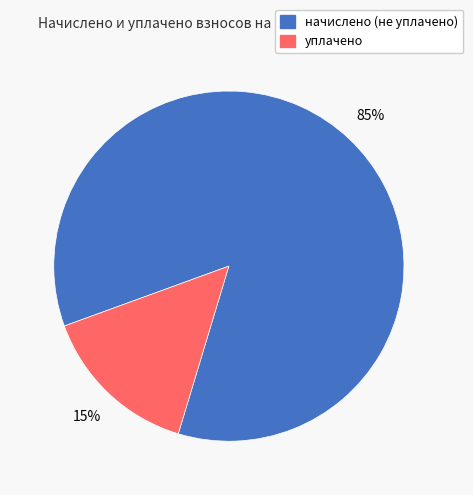

How many segments does this pie chart have?

2